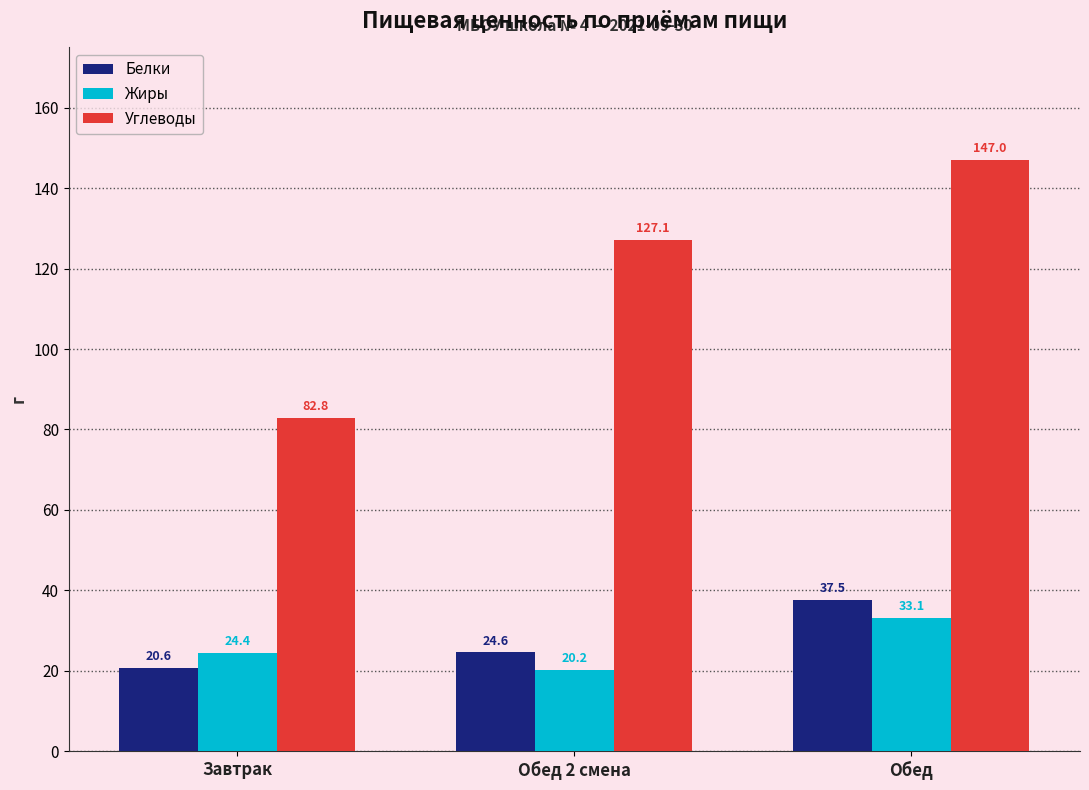

Which label corresponds to the largest value in the chart?

Обед